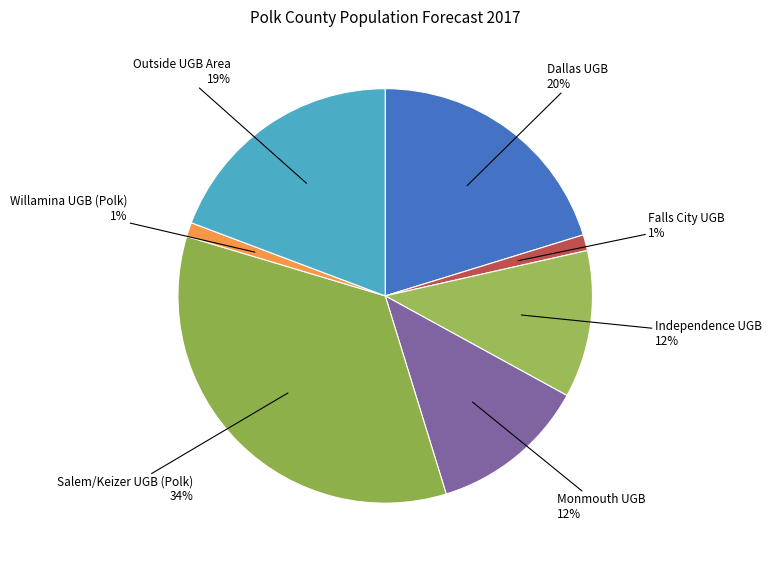

Which has a higher value, Outside UGB Area or Independence UGB?

Outside UGB Area